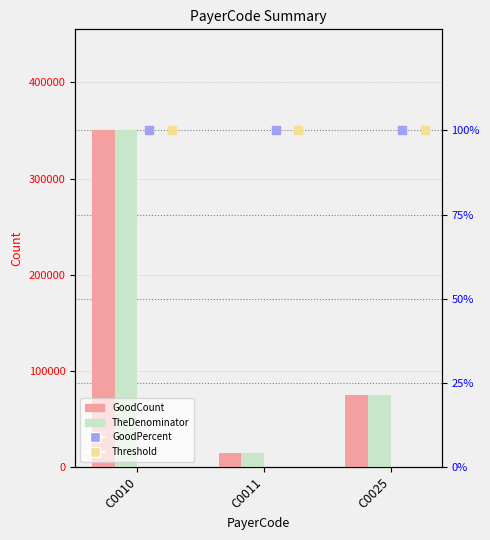

Which series contains the lowest Y value?

GoodPercent